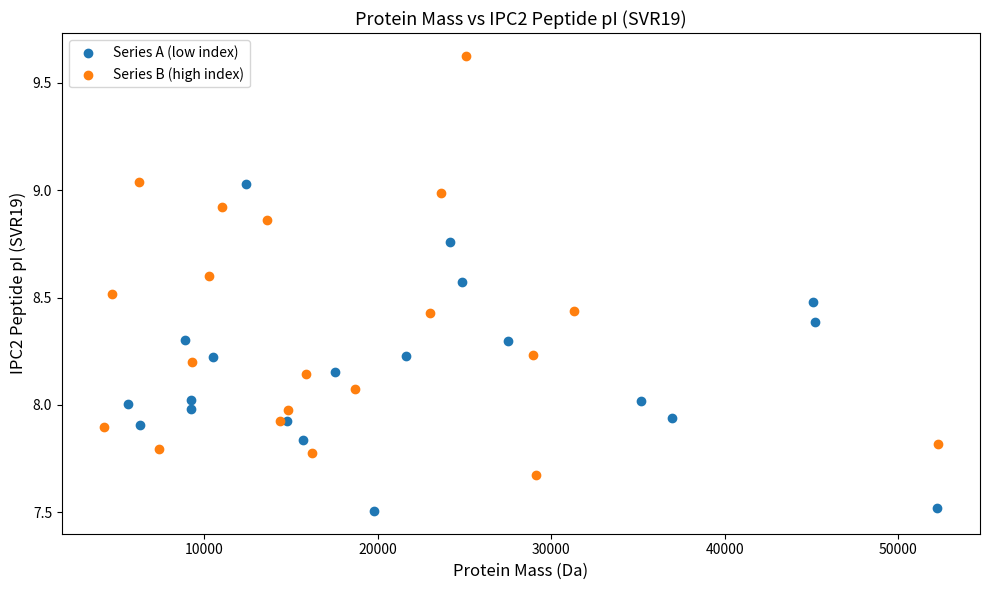

Which series has the widest spread of Y values?

Series B (high index)